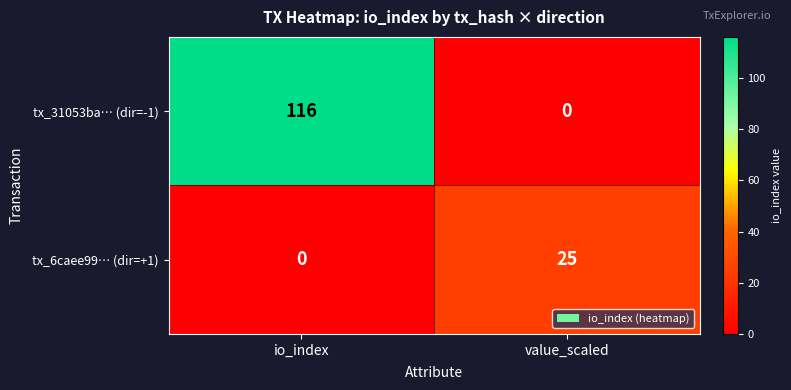

Which series has the largest range (max minus min)?

tx_31053ba… (dir=-1)